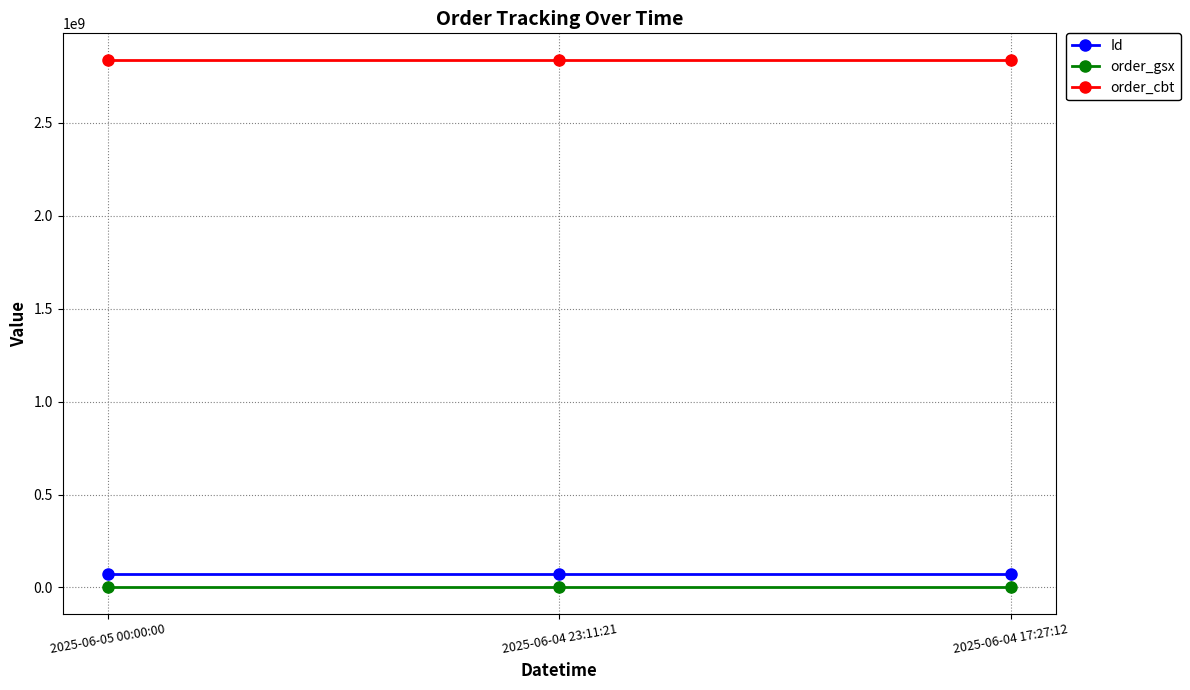

The value of order_cbt at 2025-06-04 17:27:12 is 2839748619. True or false?

True